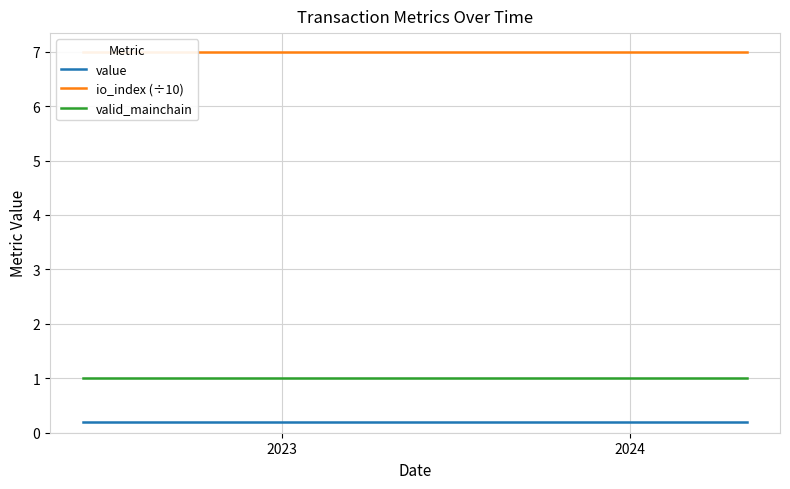

True or false: io_index (÷10) has more than 0 interior local peaks.

False